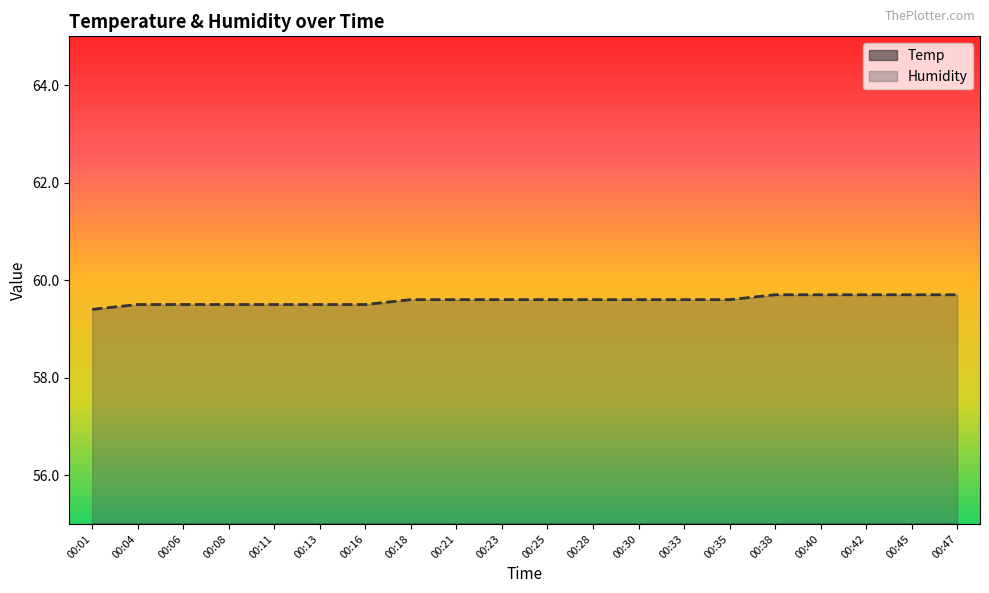

The value of Humidity at 00:30 is 90.8. True or false?

False